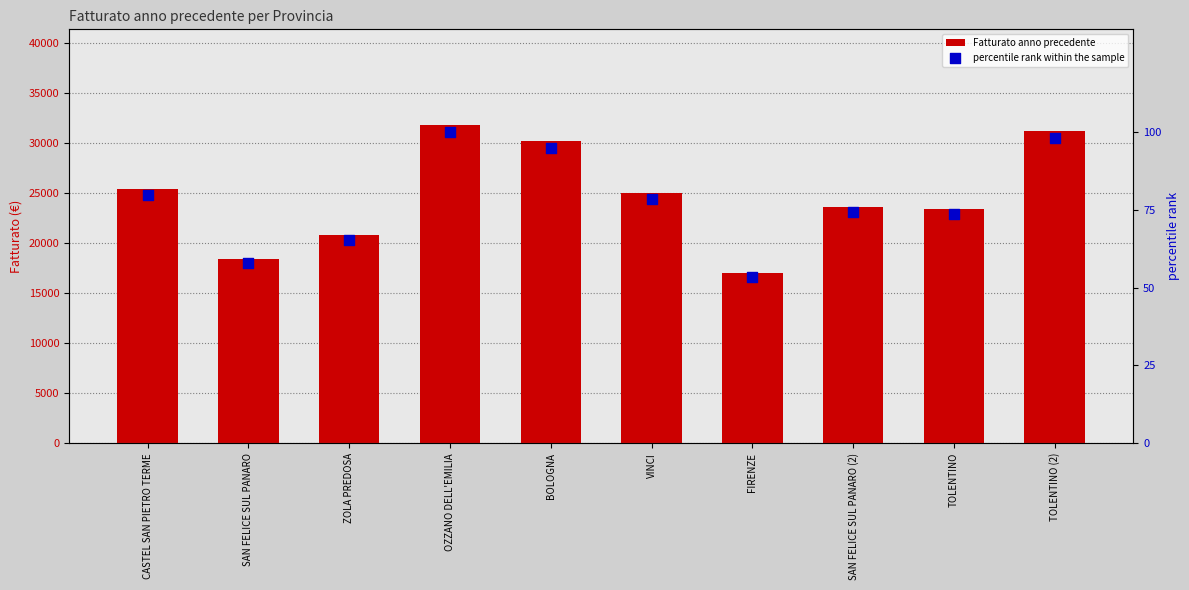

Which series reaches the maximum Y coordinate?

Fatturato anno precedente